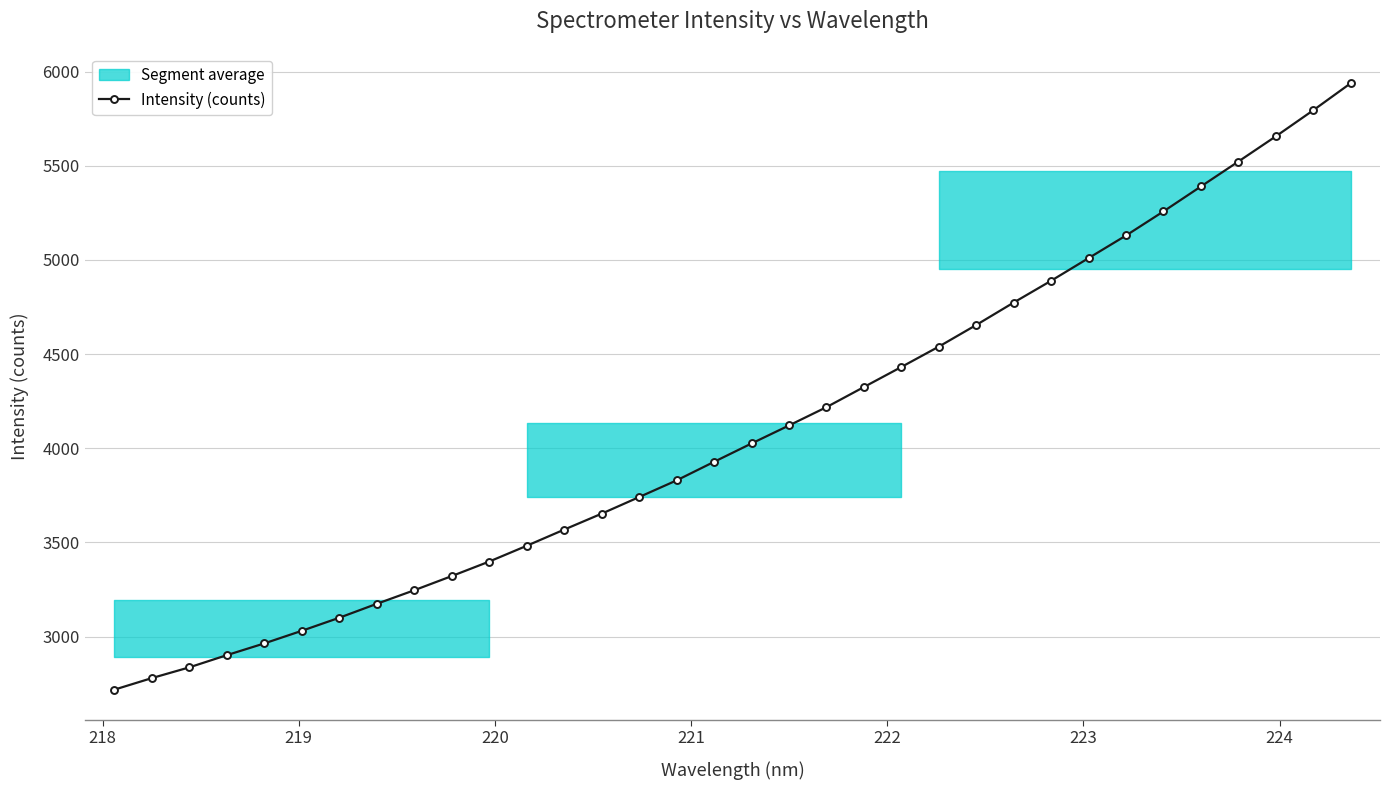

What is the highest value of the Intensity (counts) series?

5937.8